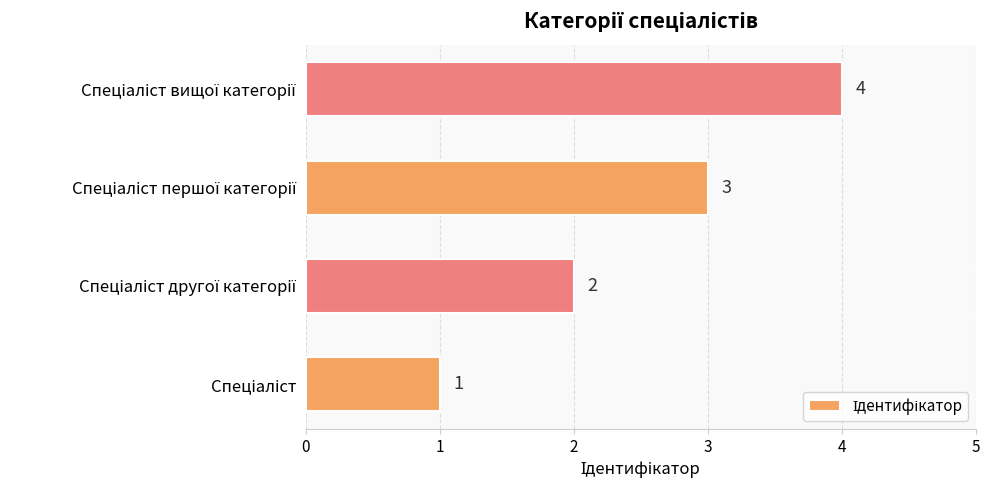

Does the chart contain stacked bars?

No